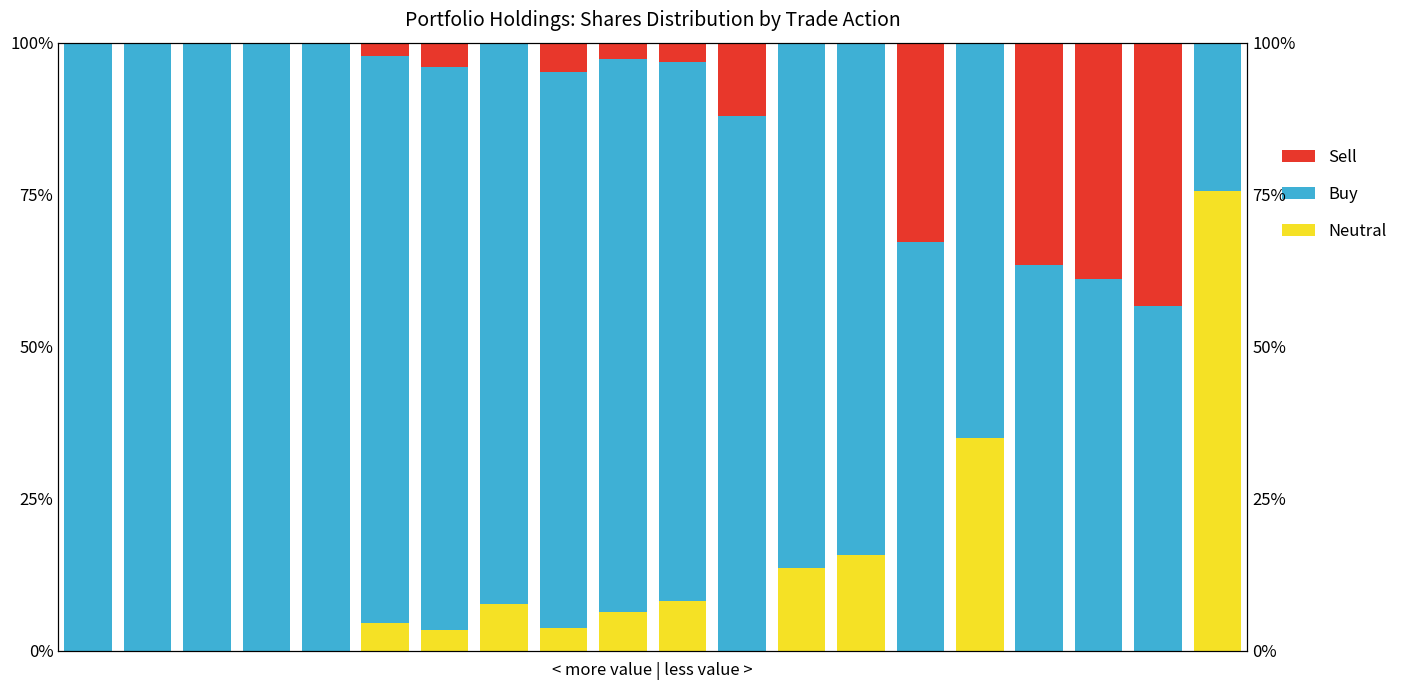

What are all the series names shown in the legend?

Neutral, Buy, Sell